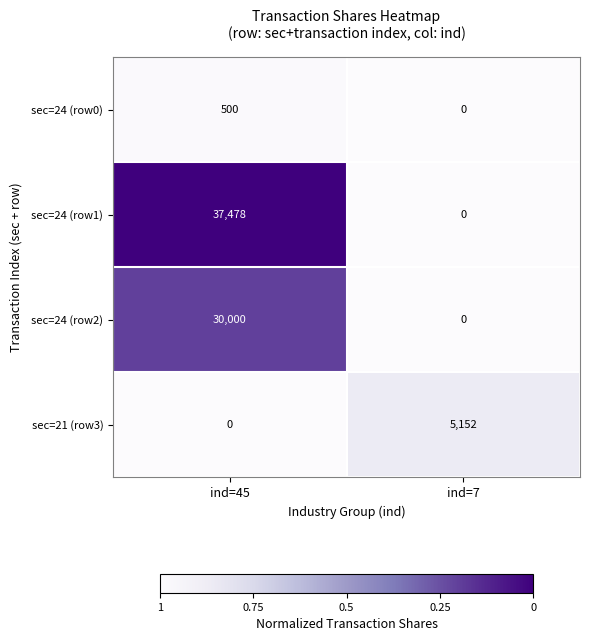

How many categories are shown in the chart?

2